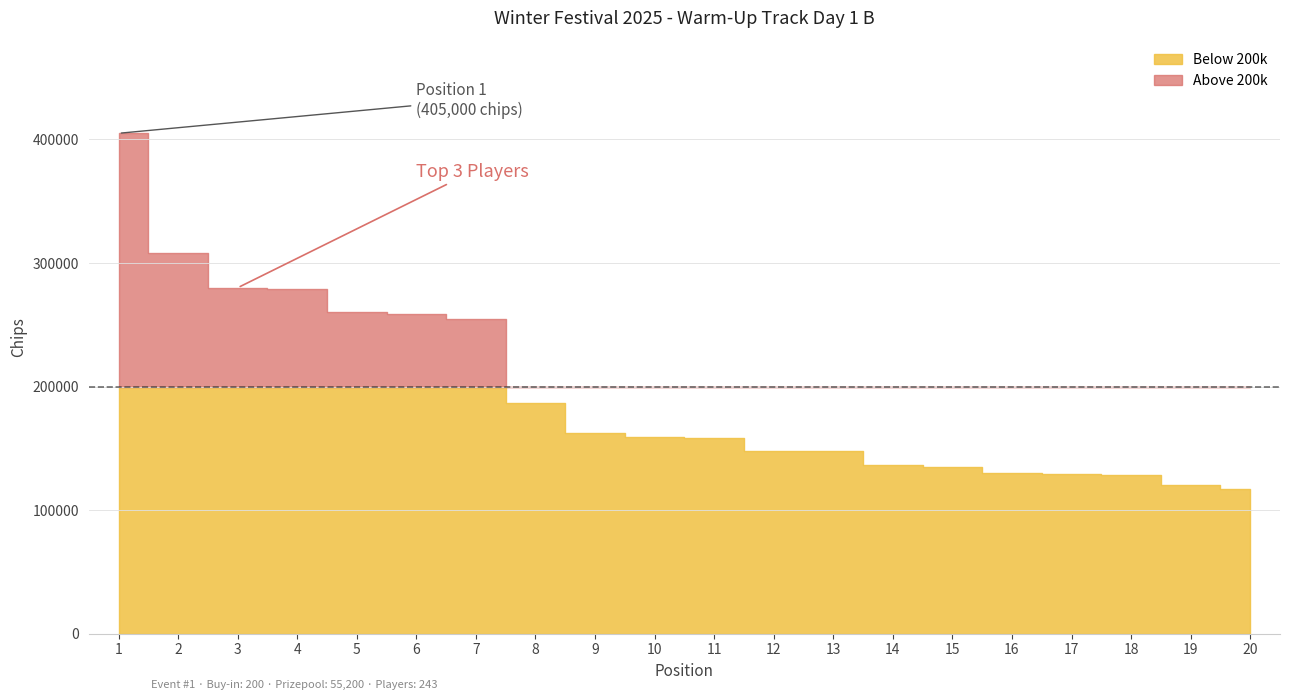

What is the value of the 19th point from the left?

120000